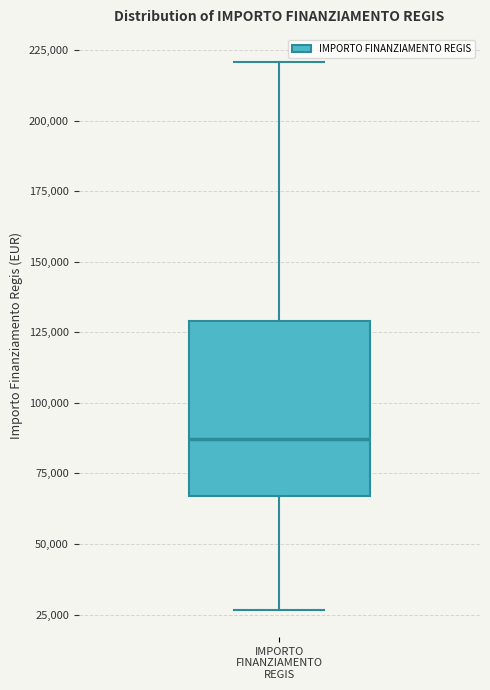

Transcribe this box plot: give where the median line is, the range the box spans, and where the two whiskers end, as read against the y-axis. The values are not printed on the chart, so give them approximately, as read against the axis.

median 85000, box 65000 to 130000, whiskers 25000 to 220000